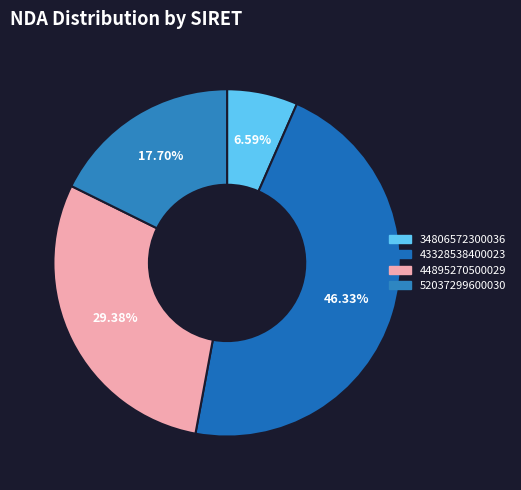

Count the number of slices in the pie.

4